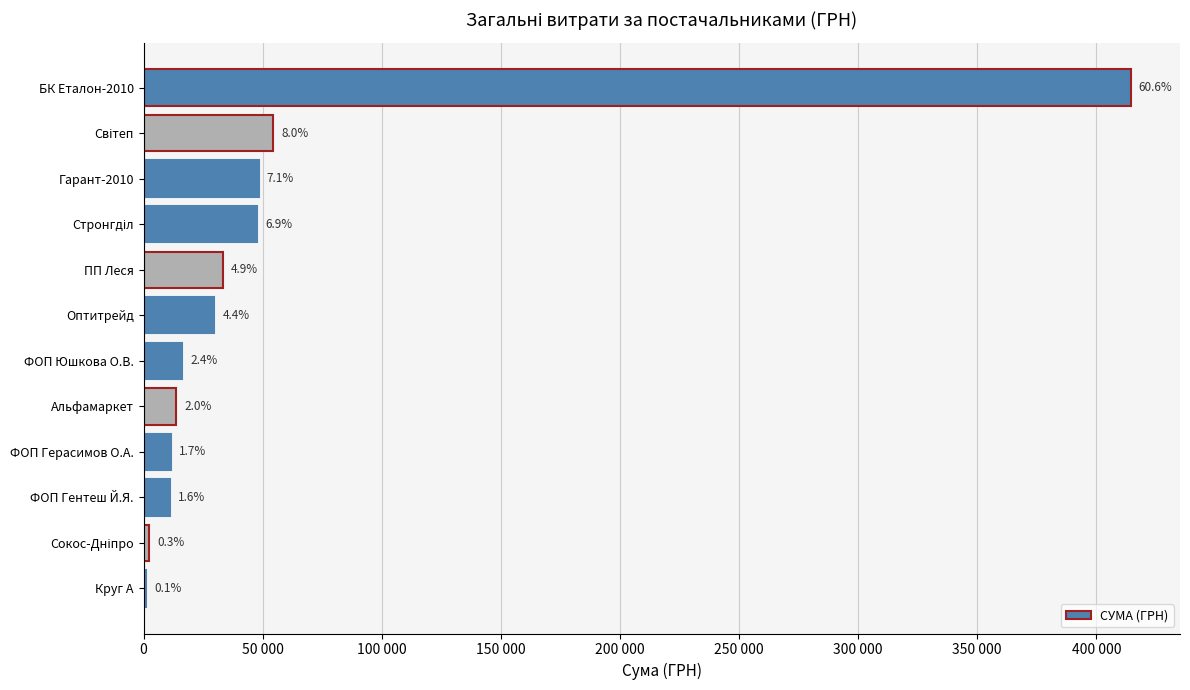

What is the minimum value shown in the chart?

1025.3